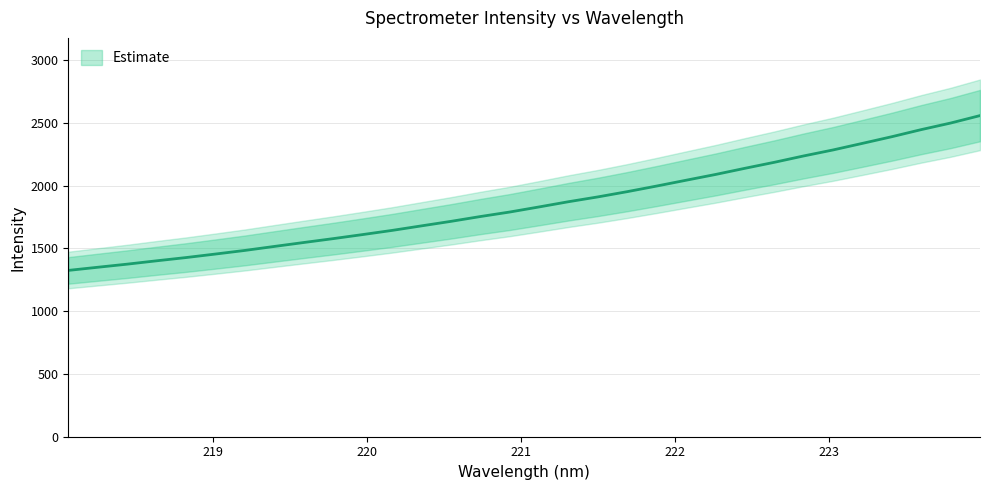

At which label is the value closest to 1941?

221.6902